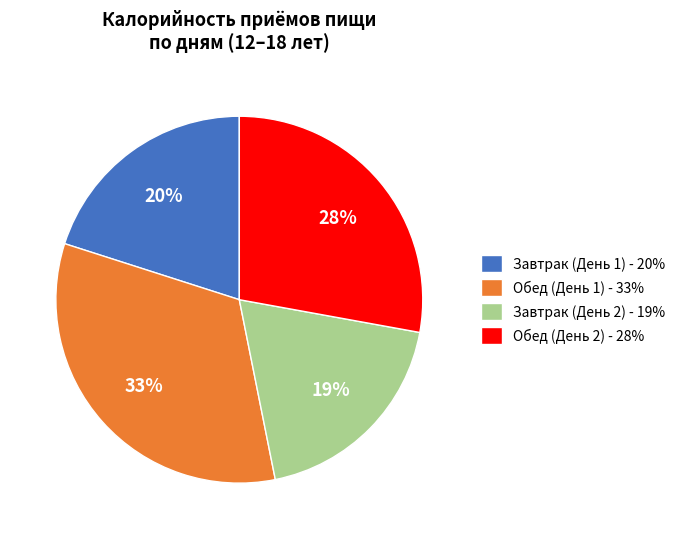

Is it true that Завтрак (День 1) is 20% of the pie?

True